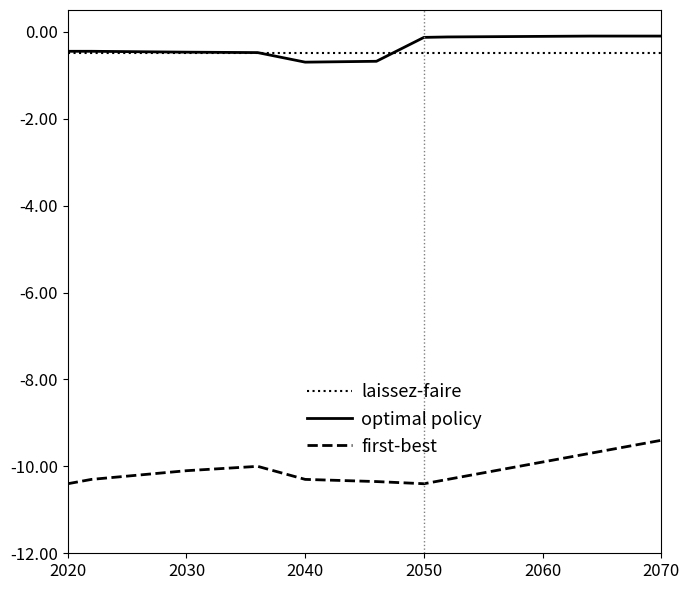

Does the chart display data point markers on the line(s)?

No